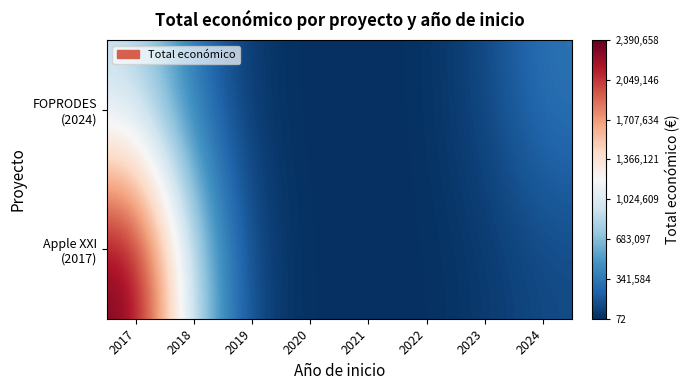

List the series in order of their overall mean, lowest first.

FOPRODES (2024), Apple XXI (2017)